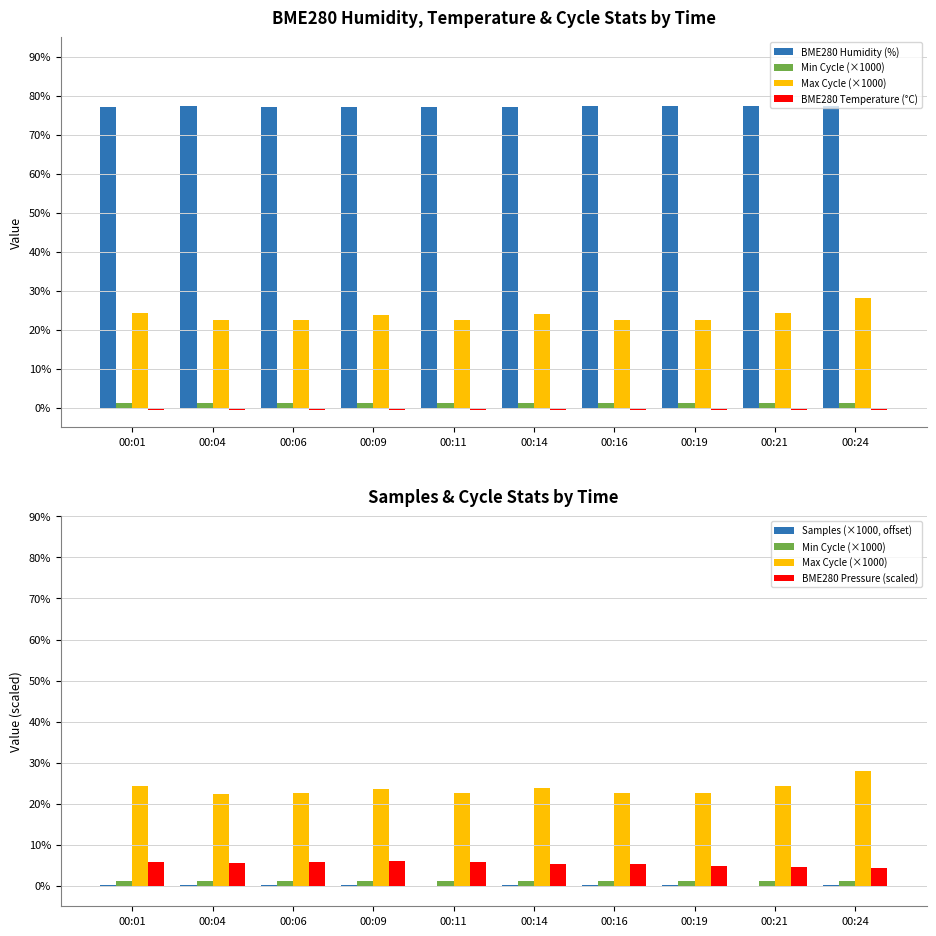

List the labels in order of Max Cycle (×1000) value, largest first.

00:24, 00:01, 00:21, 00:14, 00:09, 00:16, 00:06, 00:19, 00:11, 00:04